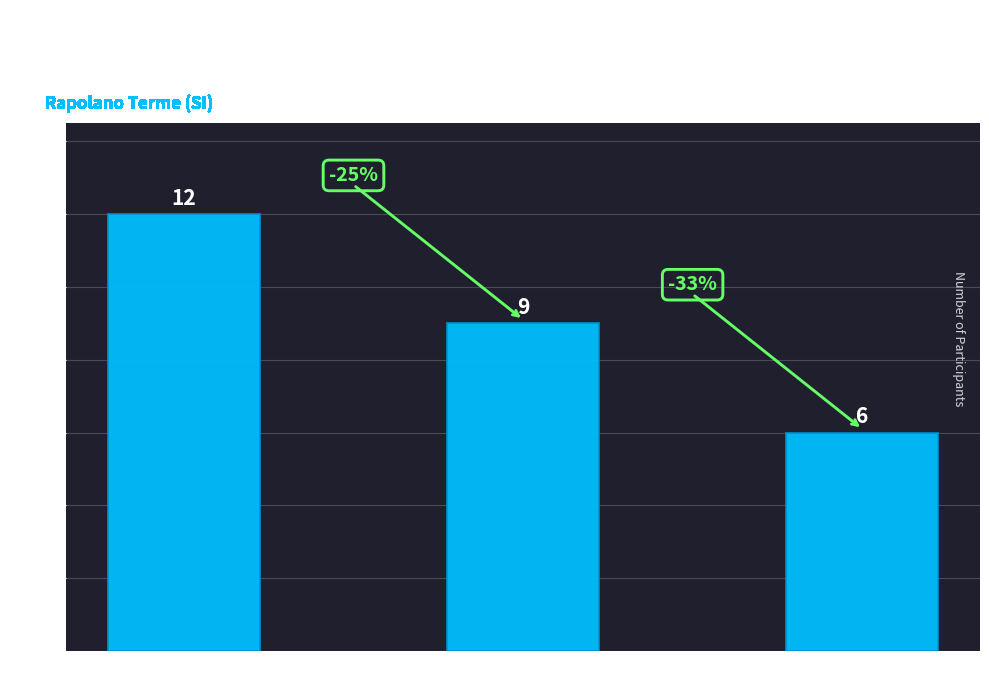

Which label corresponds to the smallest value in the chart?

D Maschile 50-59